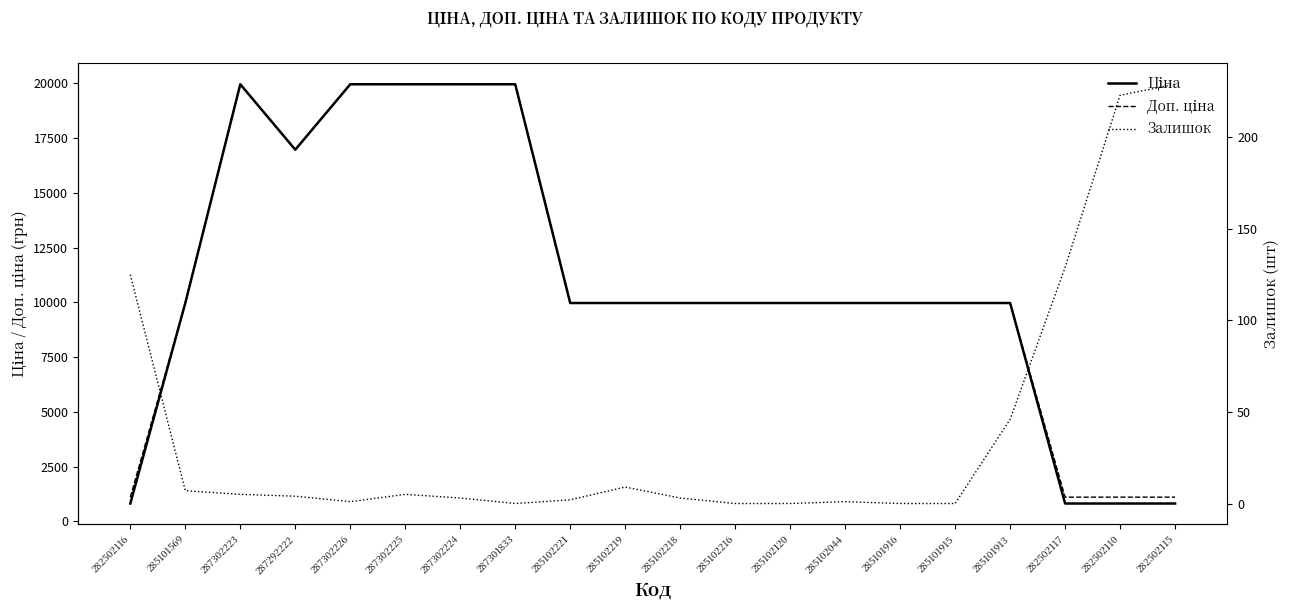

Is this an area chart (filled region under the line)?

No